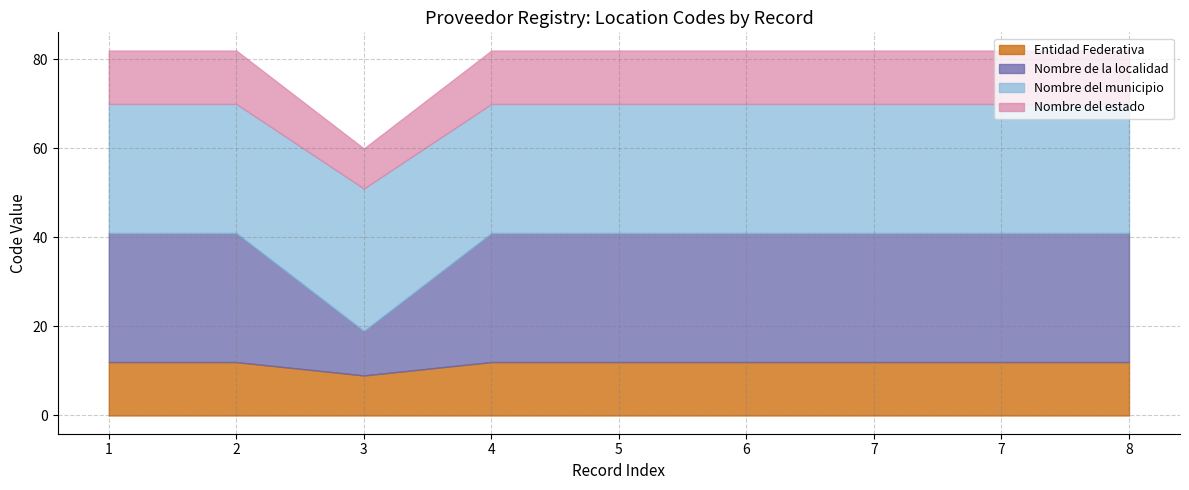

What is the value of the Nombre del municipio point at the 5th from the left?

29